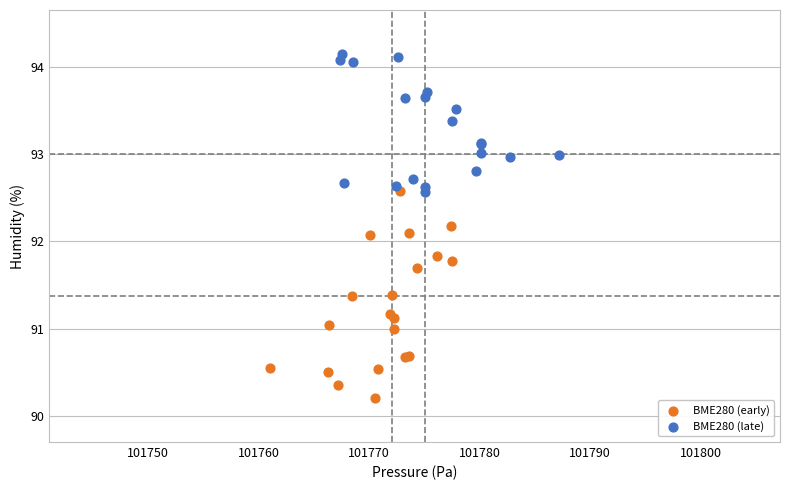

Which series has the largest Y range (max minus min)?

BME280 (early)